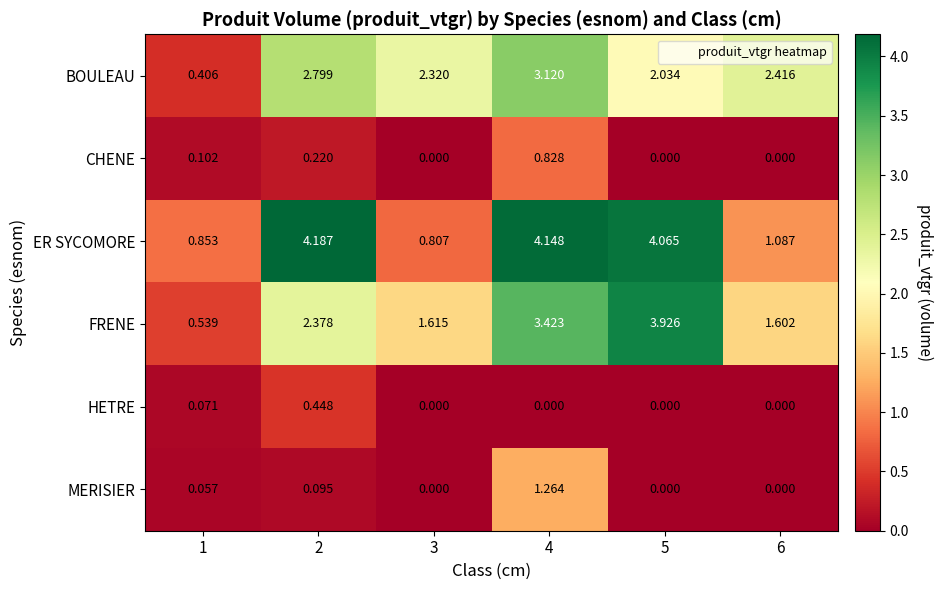

How many categories are shown in the chart?

6